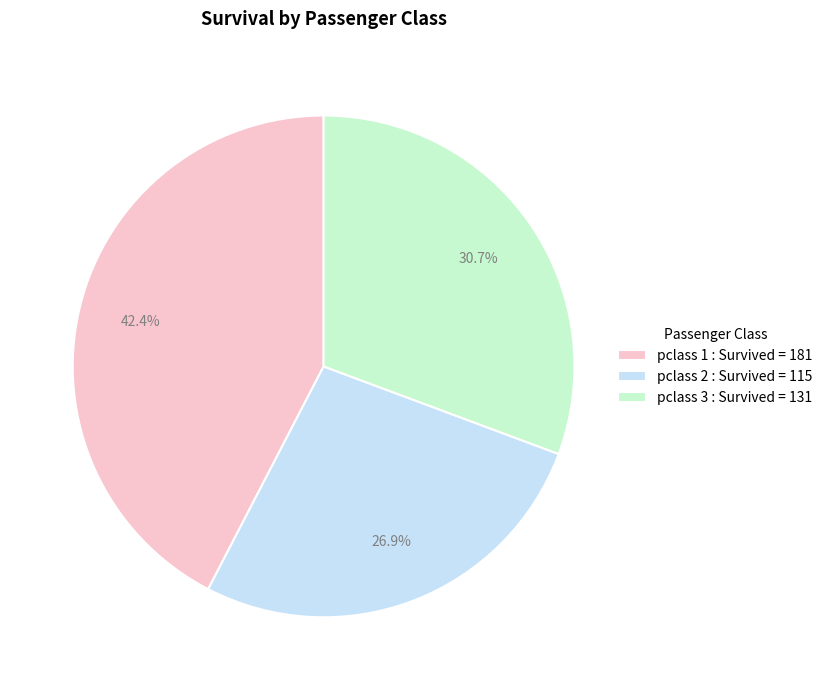

Which category has the smallest portion of the pie?

pclass 2 : Survived = 115